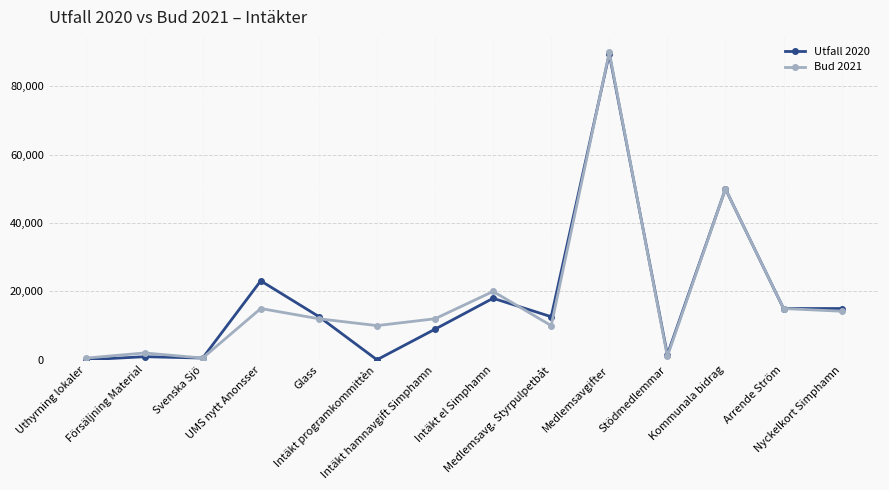

What is the maximum value shown in the chart?

90000